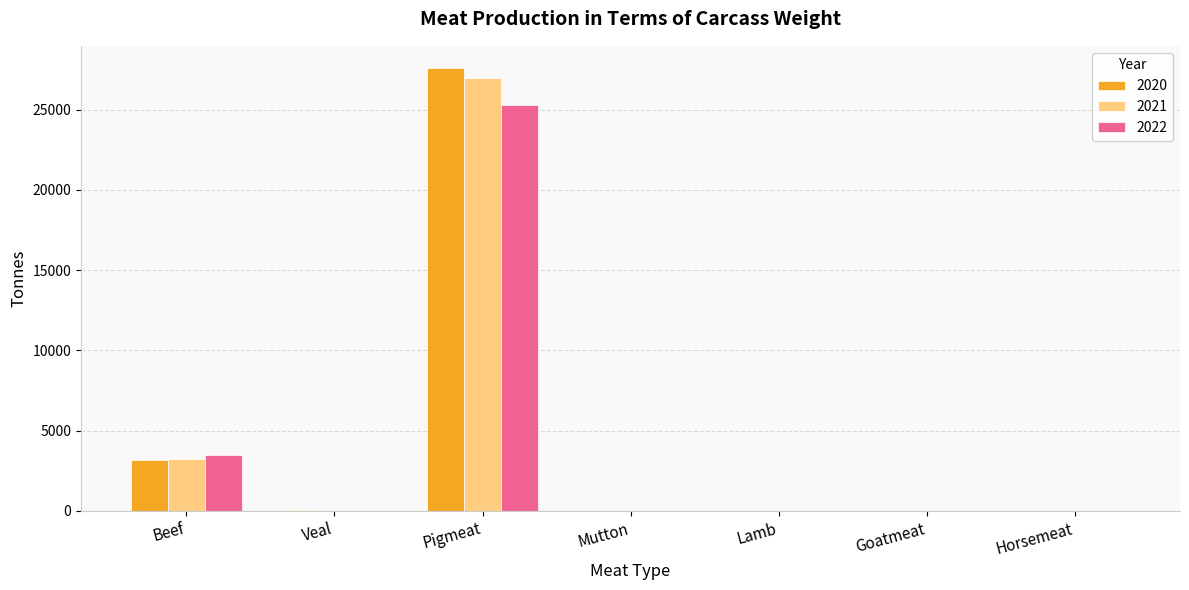

Is the value of 2021 at Pigmeat greater than the value of 2022 at Goatmeat?

Yes